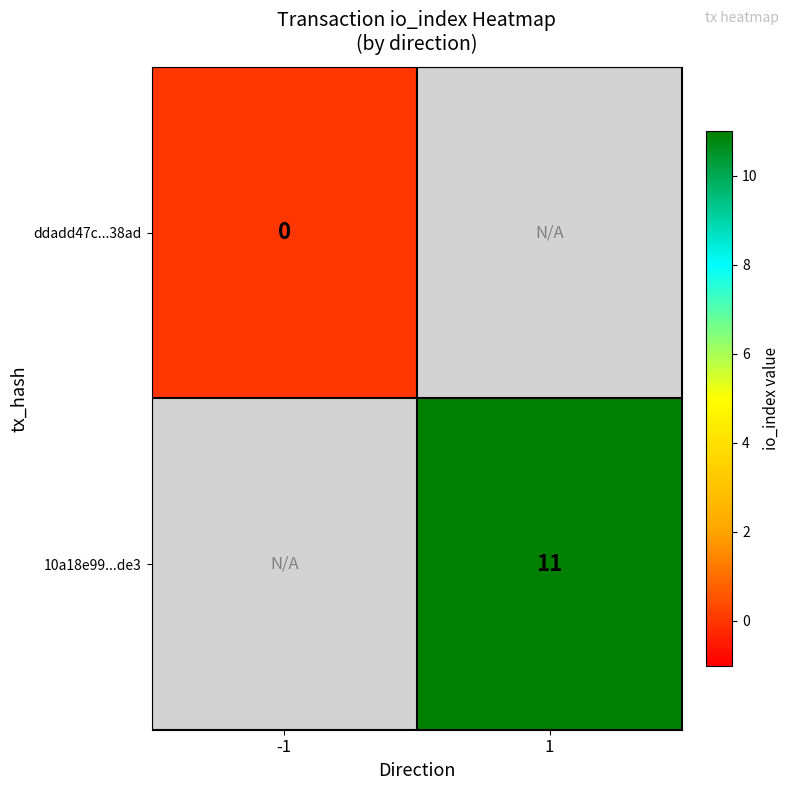

Between -1 and 1, which is larger?

1